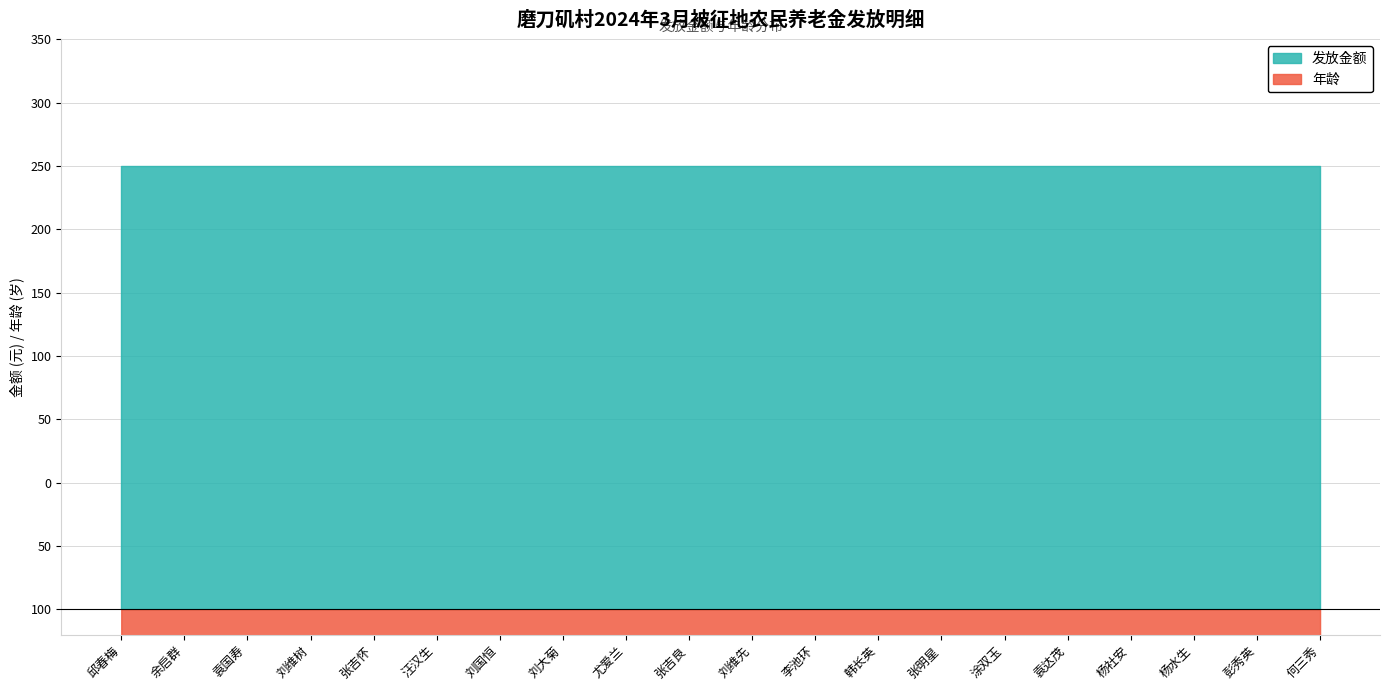

How many data points does each series have?

20